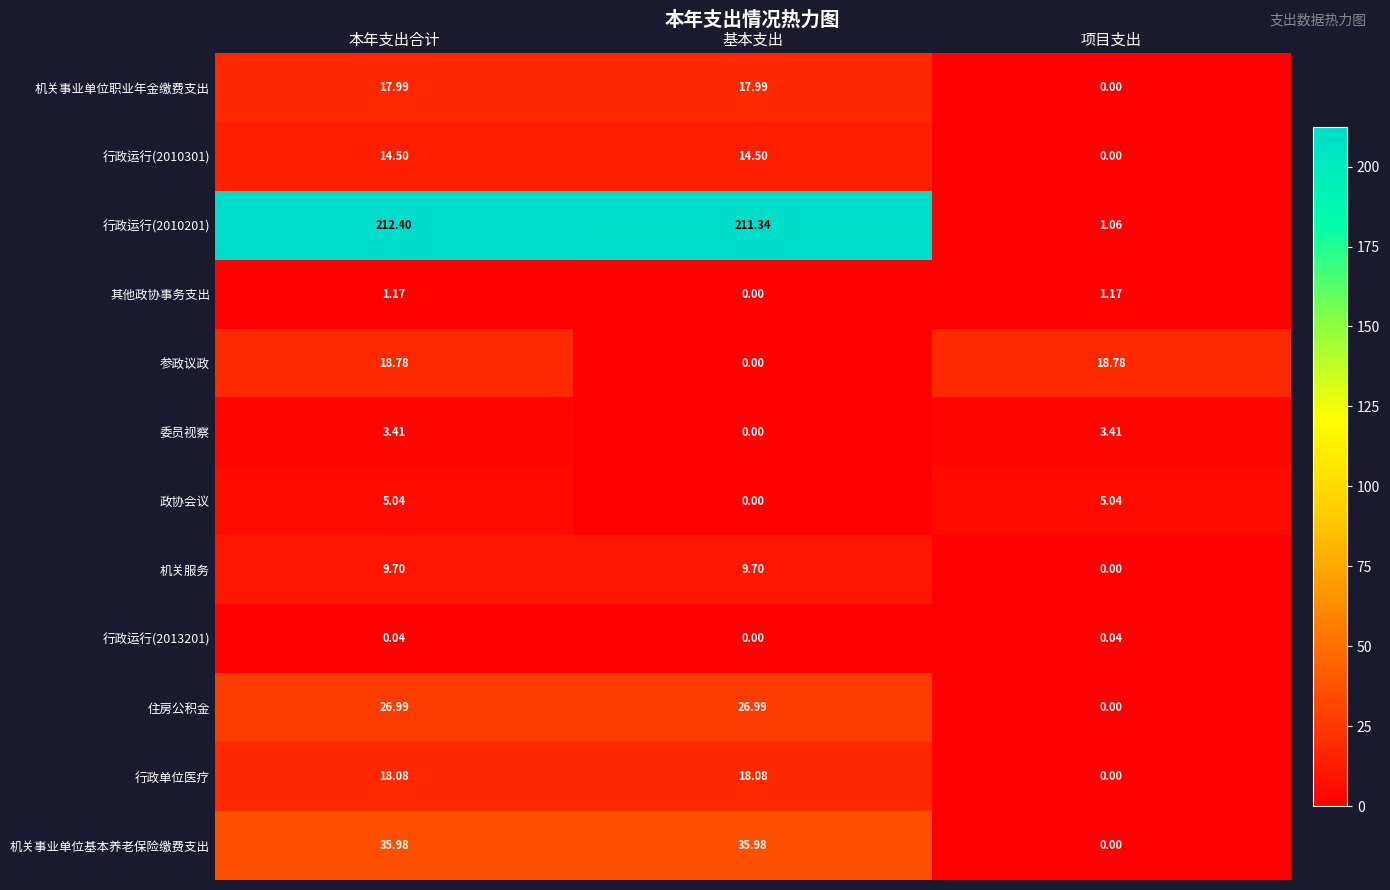

Where does the 行政单位医疗 series first go above 18?

本年支出合计